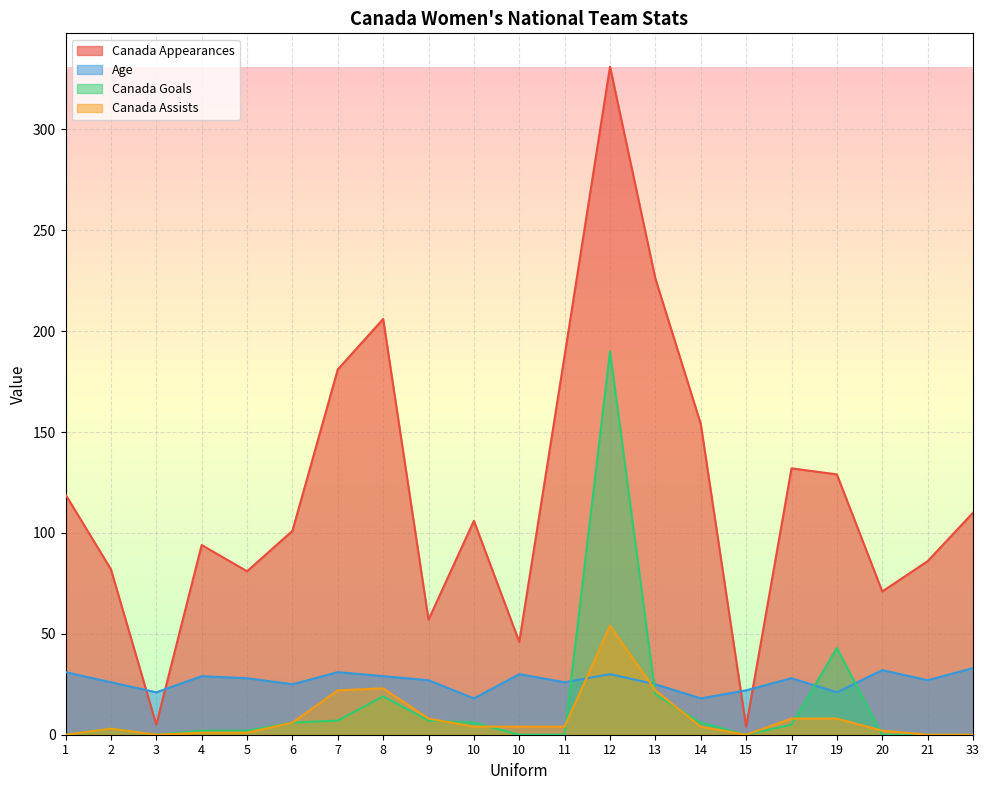

At how many categories does at least one series exceed 117?

9